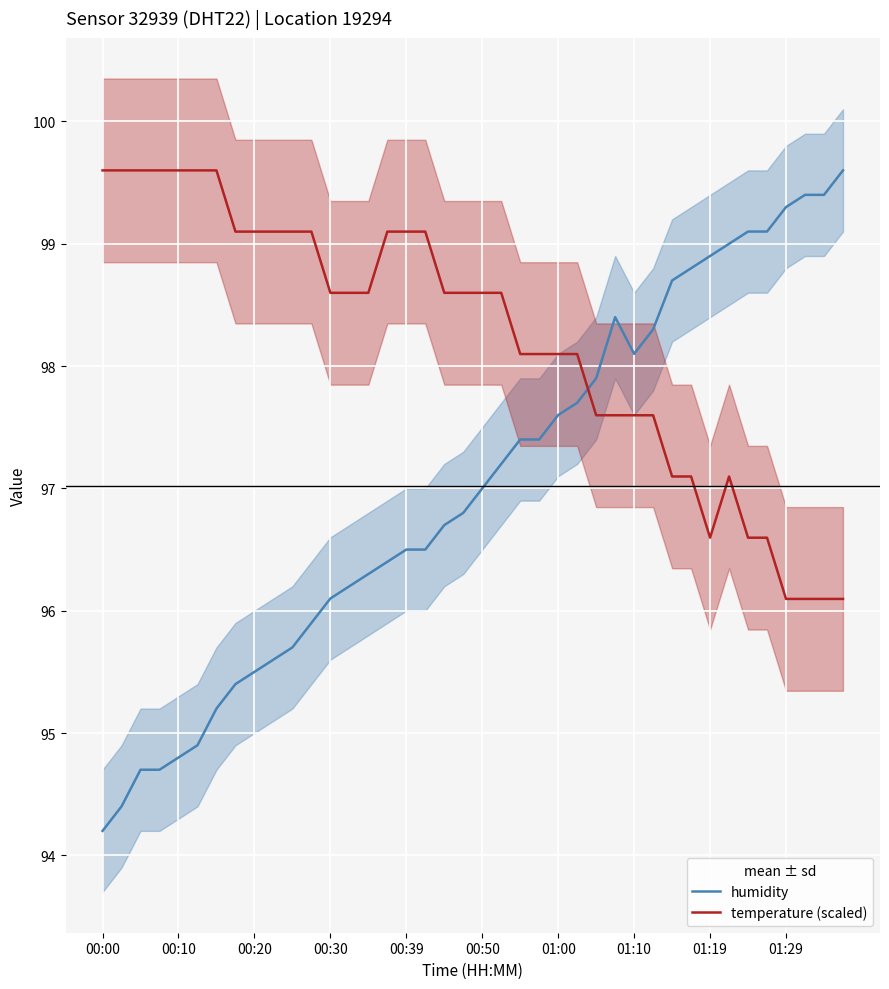

Which series changed the most between 33 and 37?

temperature (scaled)